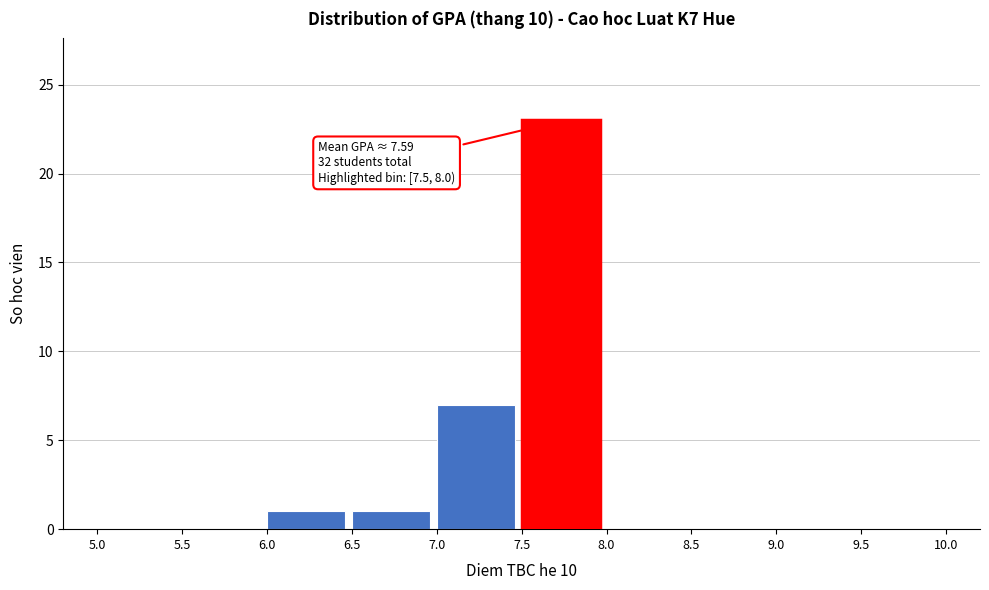

Over which range of the x-axis is the bar tallest?

7.5 to 8.0